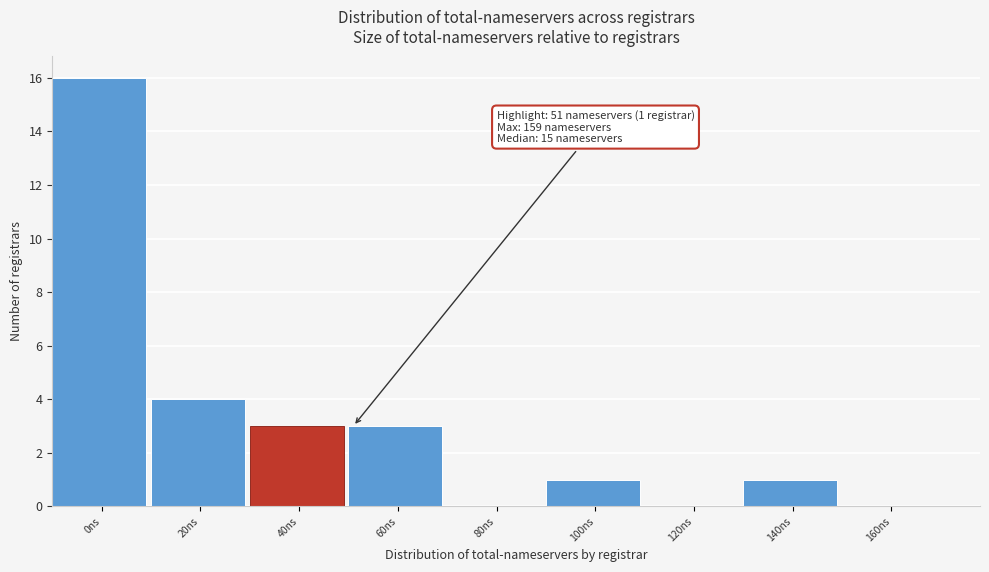

Reading left to right, extract all data points from this chart.

0ns=16	20ns=4	40ns=3	60ns=3	80ns=0	100ns=1	120ns=0	140ns=1	160ns=0